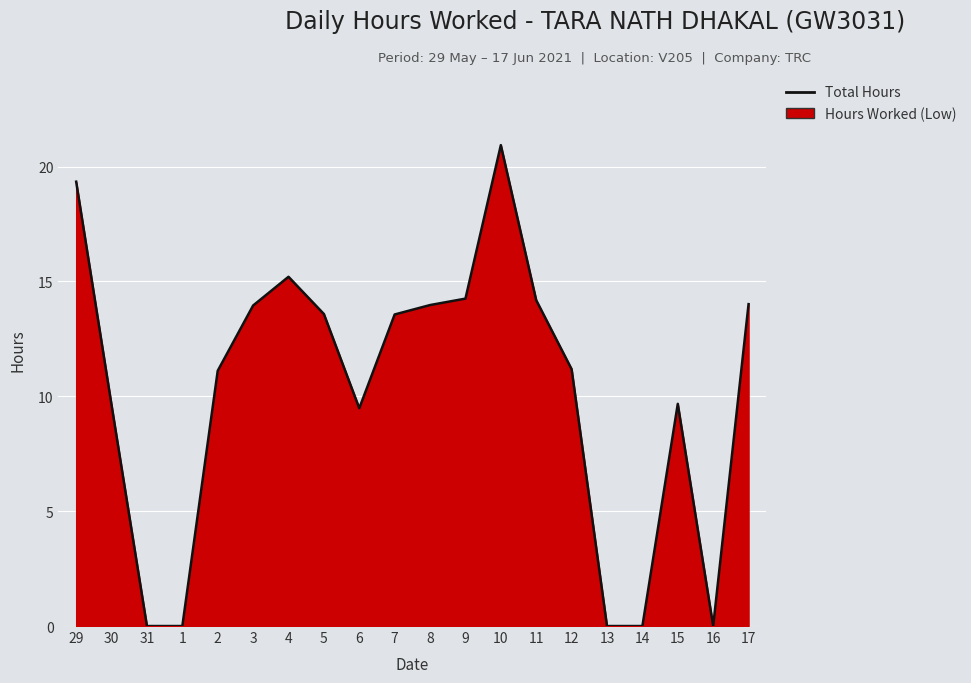

Which category has the lowest value across all series?

31